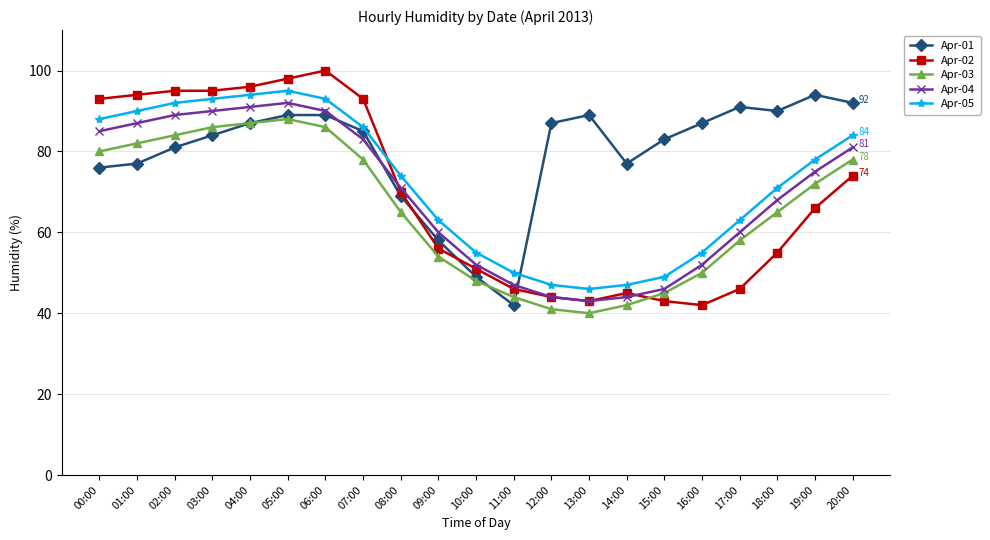

Which series changed the most between 11:00 and 17:00?

Apr-01